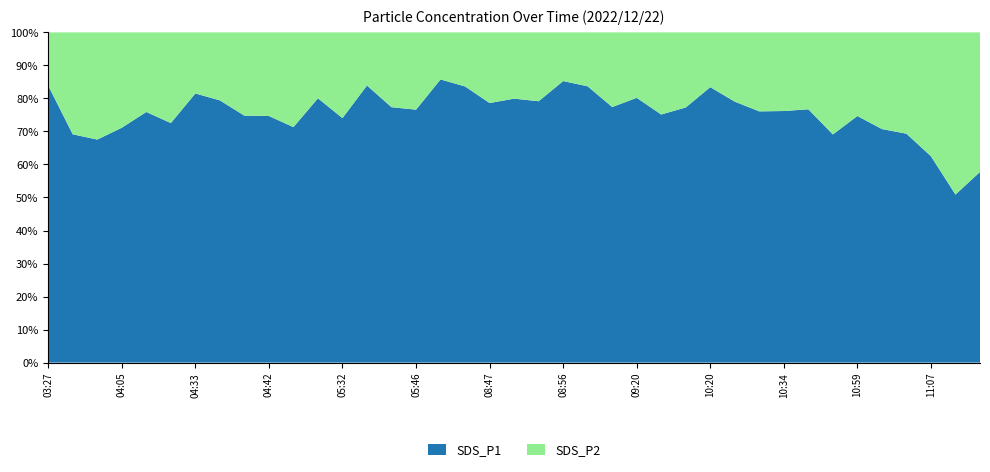

What is the difference between the maximum and minimum values in the SDS_P1 series?

34.9